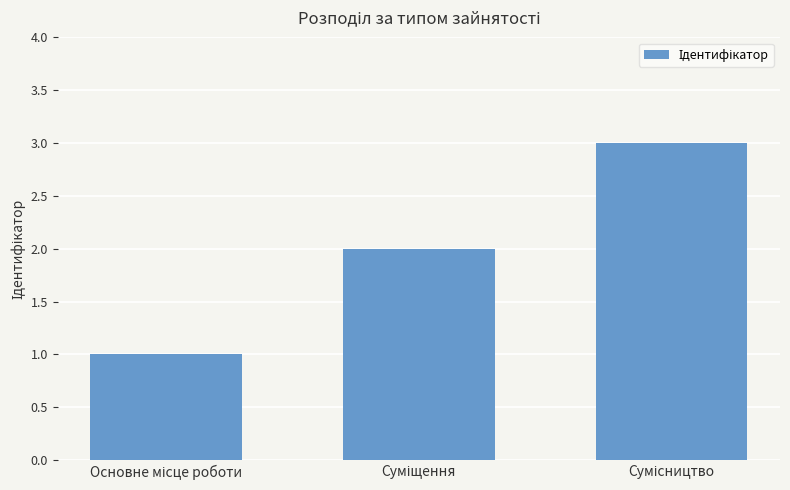

What is the sum of all values?

6